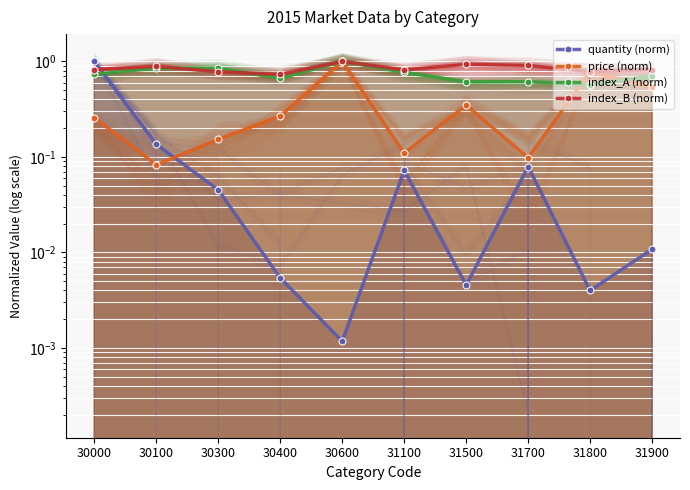

True or false: index_A (norm) and index_B (norm) intersect in this chart.

True